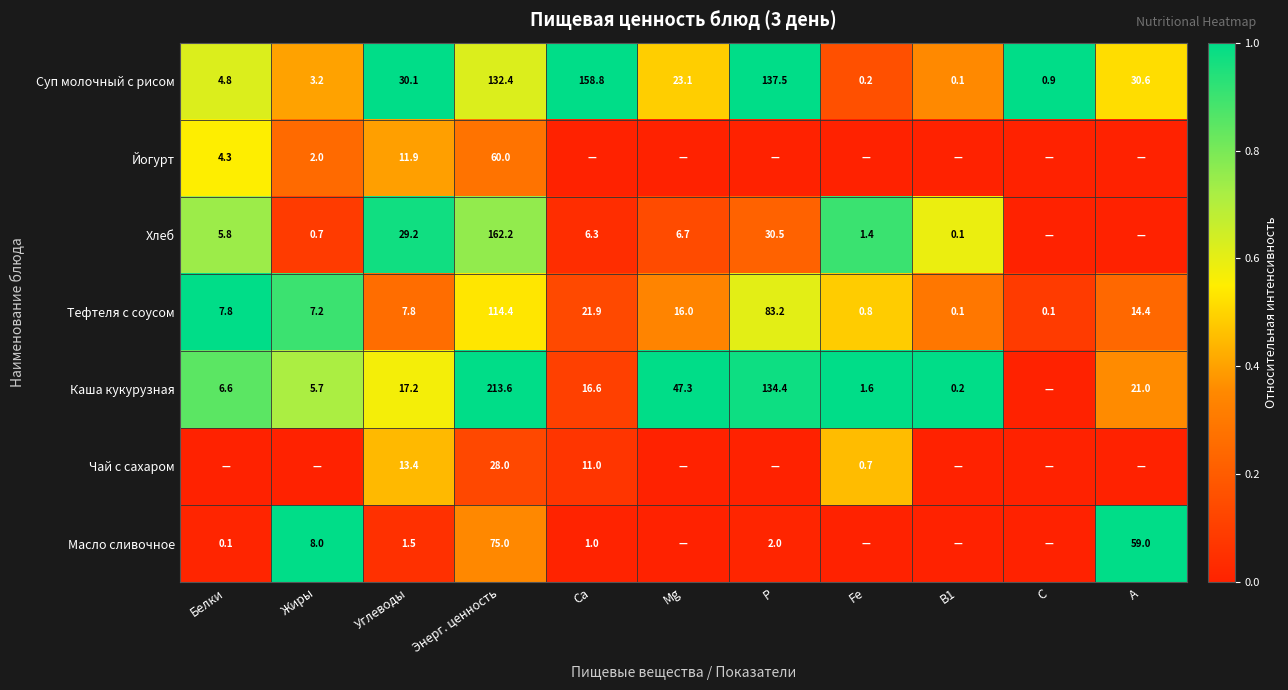

The Каша кукурузная series shows 213.6 at Энерг. ценность. True or false?

True